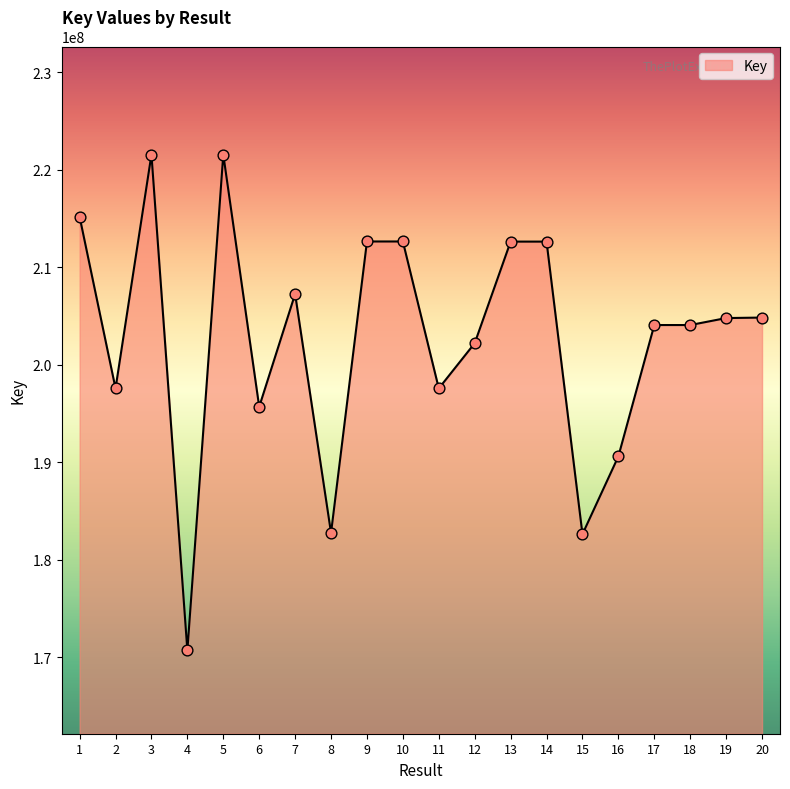

What is the change in value from 2 to 7?

+9682588